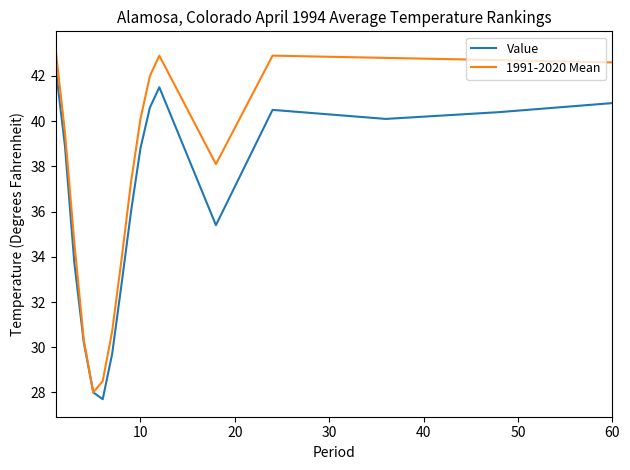

Reading left to right, what are all the values shown in this chart?

Value: 42.4	38.9	33.7	30.2	28.0	27.7	29.7	32.8	36.0	38.8	40.6	41.5	35.4	40.5	40.1	40.4	40.8
1991-2020 Mean: 43.2	39.5	34.6	30.3	28.0	28.5	30.7	33.9	37.3	40.1	42.0	42.9	38.1	42.9	42.8	42.7	42.6